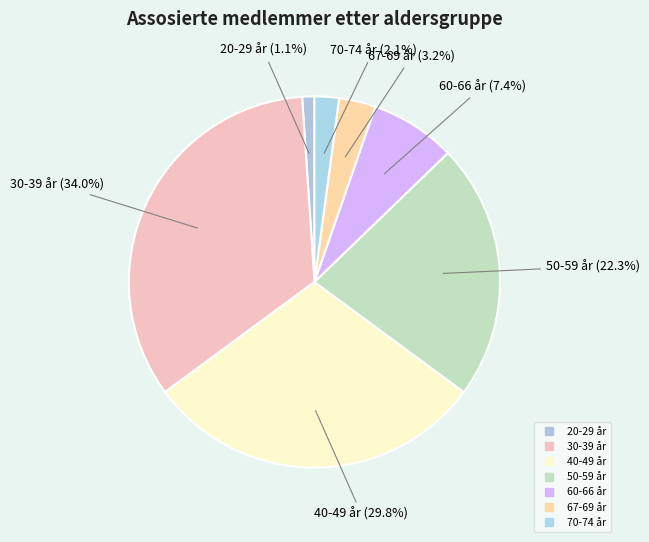

To the nearest percent, what is the combined percentage of 50-59 år and 70-74 år?

24%